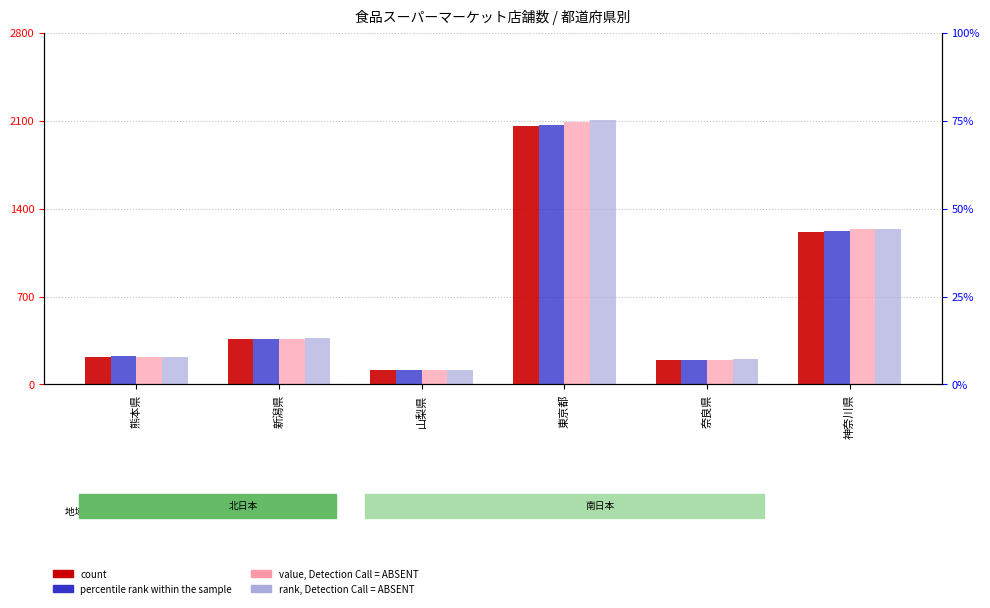

Read the count value at 熊本県.

218